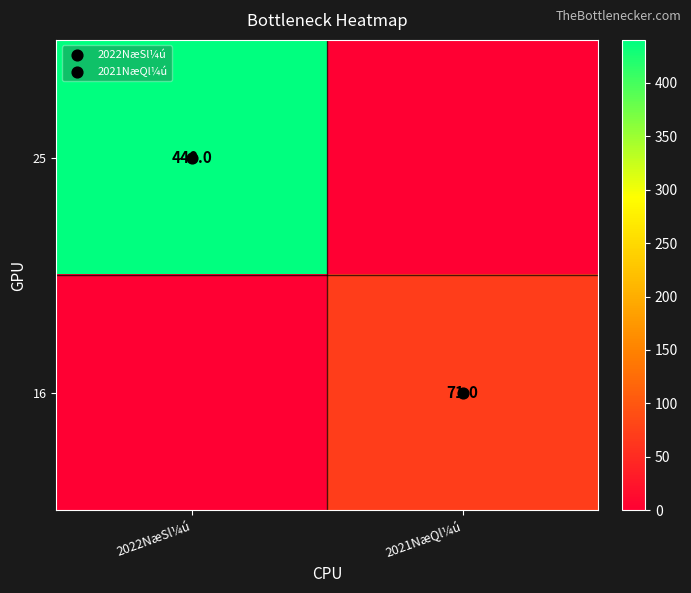

Which label corresponds to the smallest value in the chart?

2021NæQl¼ú